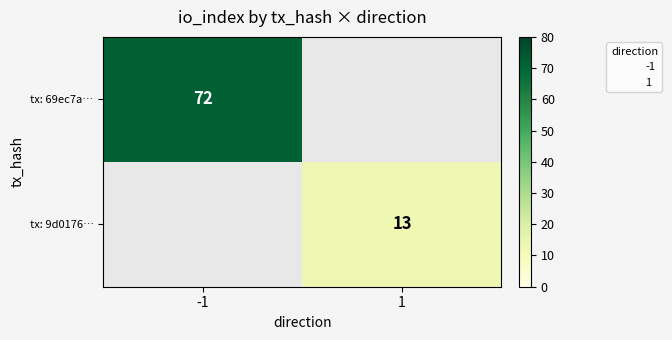

Between 1 and -1, which is larger?

-1